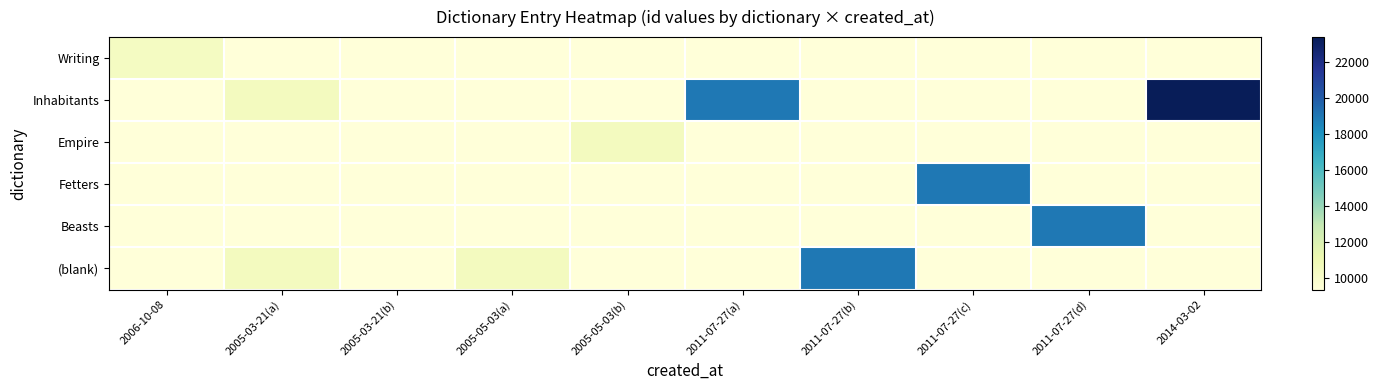

At how many categories does at least one series exceed 13709?

5